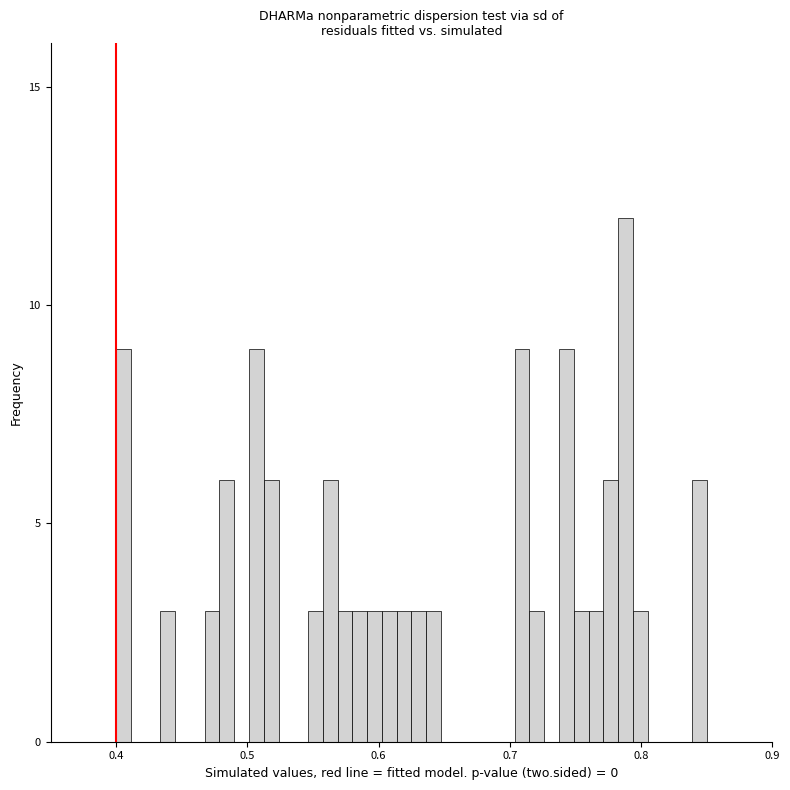

Around what value on the x-axis is the tallest bar? Give the approximate position of its centre, as read against the axis.

0.79